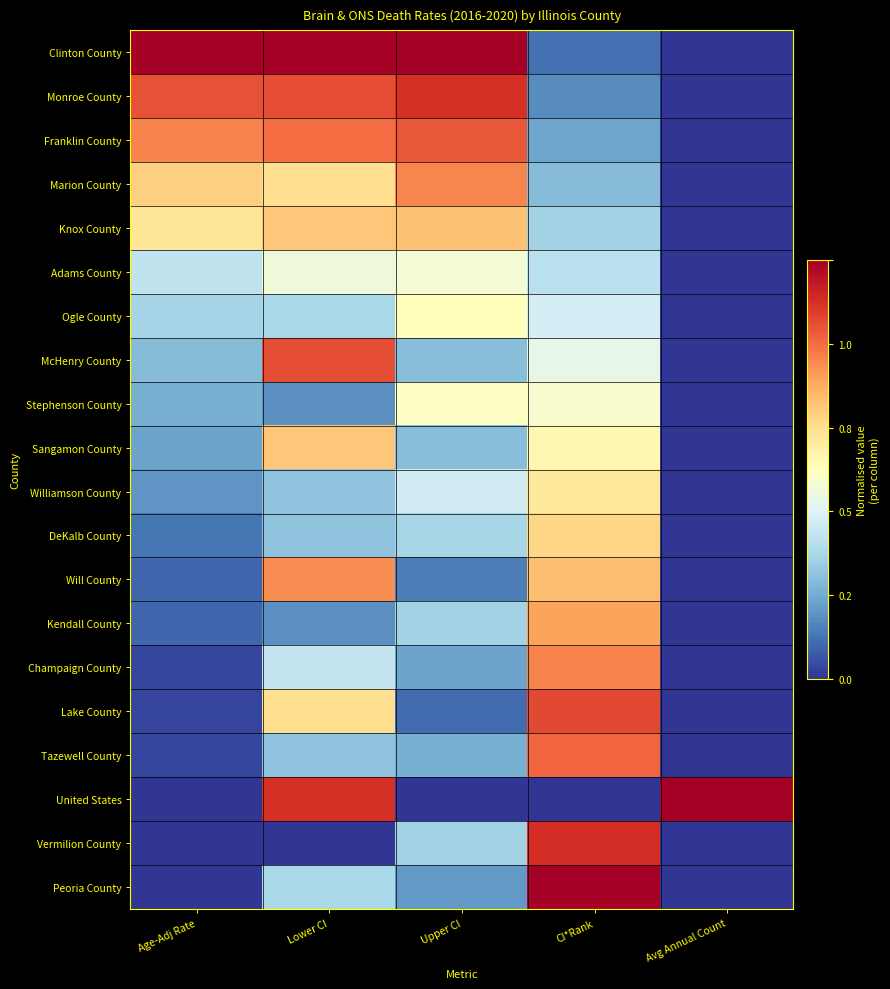

Reading left to right, transcribe all the data shown in this chart.

Clinton County: Age-Adj Rate=1.0	Lower CI=1.0	Upper CI=1.0	CI*Rank=0.1	Avg Annual Count=0.0
Monroe County: Age-Adj Rate=0.8	Lower CI=0.9	Upper CI=0.9	CI*Rank=0.1	Avg Annual Count=0.0
Franklin County: Age-Adj Rate=0.8	Lower CI=0.8	Upper CI=0.8	CI*Rank=0.2	Avg Annual Count=0.0
Marion County: Age-Adj Rate=0.6	Lower CI=0.6	Upper CI=0.8	CI*Rank=0.2	Avg Annual Count=0.0
Knox County: Age-Adj Rate=0.6	Lower CI=0.7	Upper CI=0.7	CI*Rank=0.3	Avg Annual Count=0.0
Adams County: Age-Adj Rate=0.3	Lower CI=0.5	Upper CI=0.5	CI*Rank=0.3	Avg Annual Count=0.0
Ogle County: Age-Adj Rate=0.3	Lower CI=0.3	Upper CI=0.5	CI*Rank=0.4	Avg Annual Count=0.0
McHenry County: Age-Adj Rate=0.2	Lower CI=0.9	Upper CI=0.2	CI*Rank=0.4	Avg Annual Count=0.0
Stephenson County: Age-Adj Rate=0.2	Lower CI=0.1	Upper CI=0.5	CI*Rank=0.5	Avg Annual Count=0.0
Sangamon County: Age-Adj Rate=0.2	Lower CI=0.7	Upper CI=0.2	CI*Rank=0.5	Avg Annual Count=0.0
Williamson County: Age-Adj Rate=0.2	Lower CI=0.3	Upper CI=0.4	CI*Rank=0.6	Avg Annual Count=0.0
DeKalb County: Age-Adj Rate=0.1	Lower CI=0.3	Upper CI=0.3	CI*Rank=0.6	Avg Annual Count=0.0
Will County: Age-Adj Rate=0.1	Lower CI=0.7	Upper CI=0.1	CI*Rank=0.7	Avg Annual Count=0.0
Kendall County: Age-Adj Rate=0.1	Lower CI=0.1	Upper CI=0.3	CI*Rank=0.7	Avg Annual Count=0.0
Champaign County: Age-Adj Rate=0.0	Lower CI=0.3	Upper CI=0.2	CI*Rank=0.8	Avg Annual Count=0.0
Lake County: Age-Adj Rate=0.0	Lower CI=0.6	Upper CI=0.1	CI*Rank=0.9	Avg Annual Count=0.0
Tazewell County: Age-Adj Rate=0.0	Lower CI=0.3	Upper CI=0.2	CI*Rank=0.8	Avg Annual Count=0.0
United States: Age-Adj Rate=0.0	Lower CI=0.9	Upper CI=0.0	CI*Rank=0.0	Avg Annual Count=1.0
Vermilion County: Age-Adj Rate=0.0	Lower CI=0.0	Upper CI=0.3	CI*Rank=0.9	Avg Annual Count=0.0
Peoria County: Age-Adj Rate=0.0	Lower CI=0.3	Upper CI=0.2	CI*Rank=1.0	Avg Annual Count=0.0